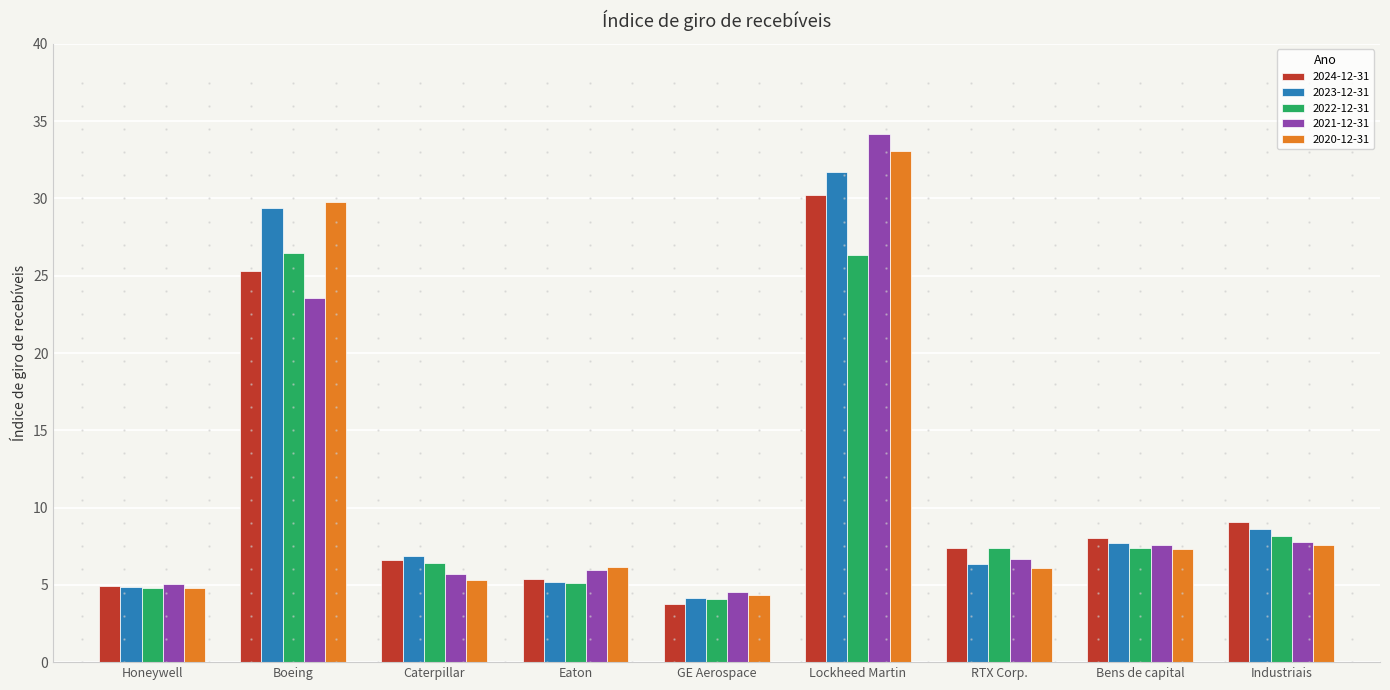

What is the highest value of the 2022-12-31 series?

26.5